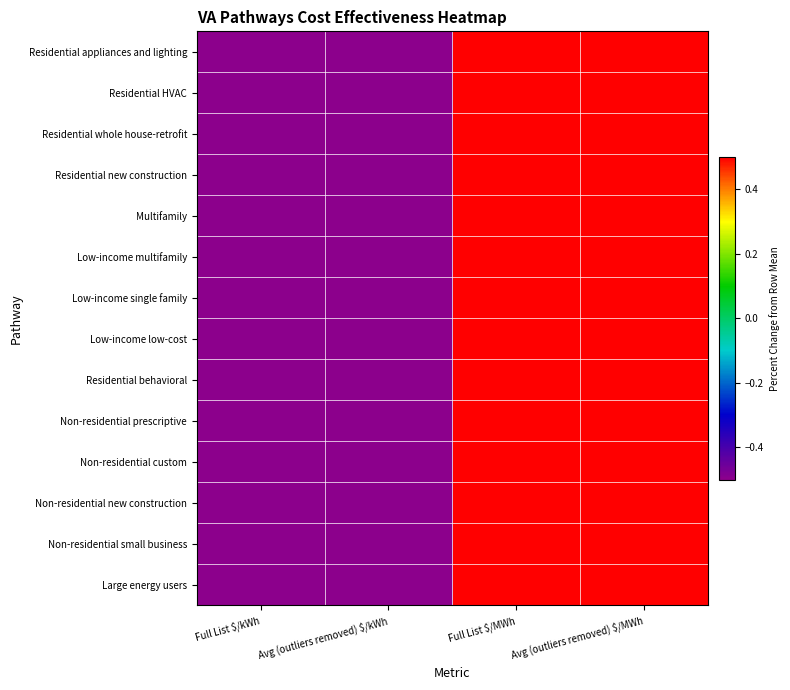

At how many categories does at least one series exceed 0?

2